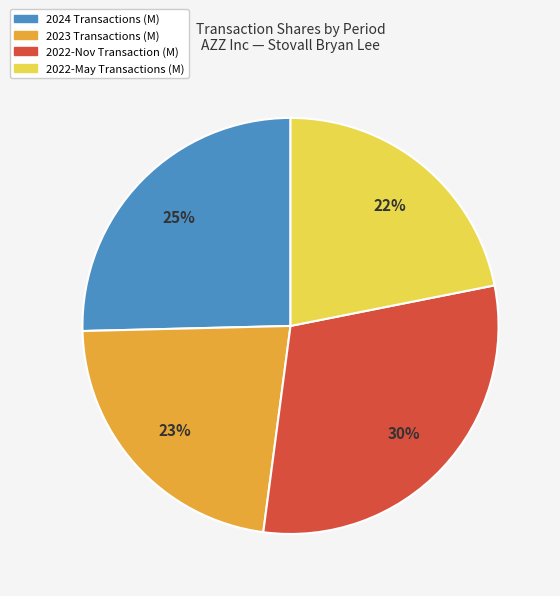

To the nearest percent, what is the difference between the largest and smallest slice percentages?

8%